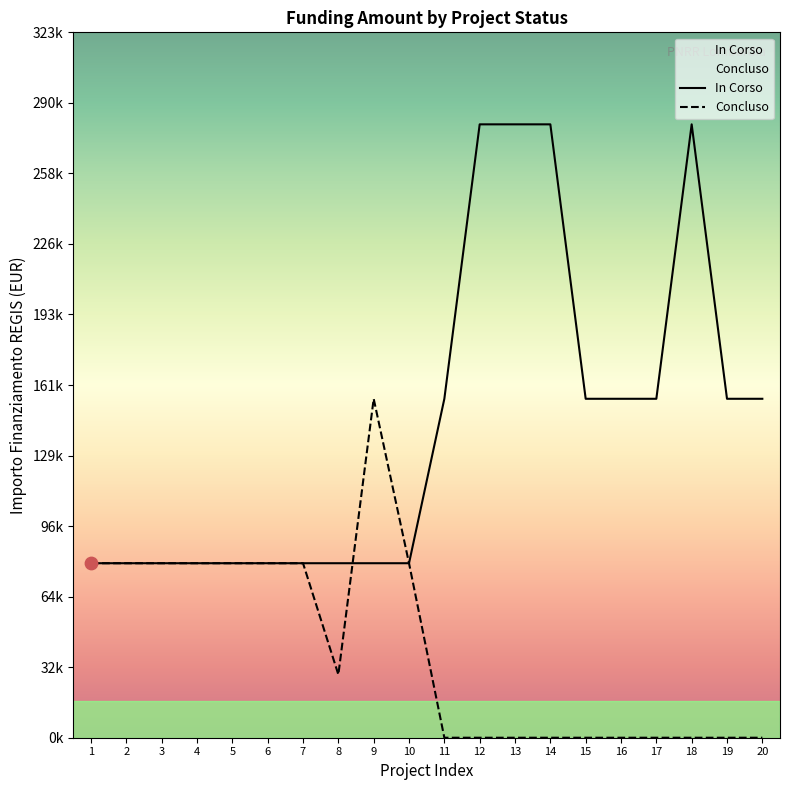

Is the value of Concluso at 1 greater than the value of In Corso at 14?

No